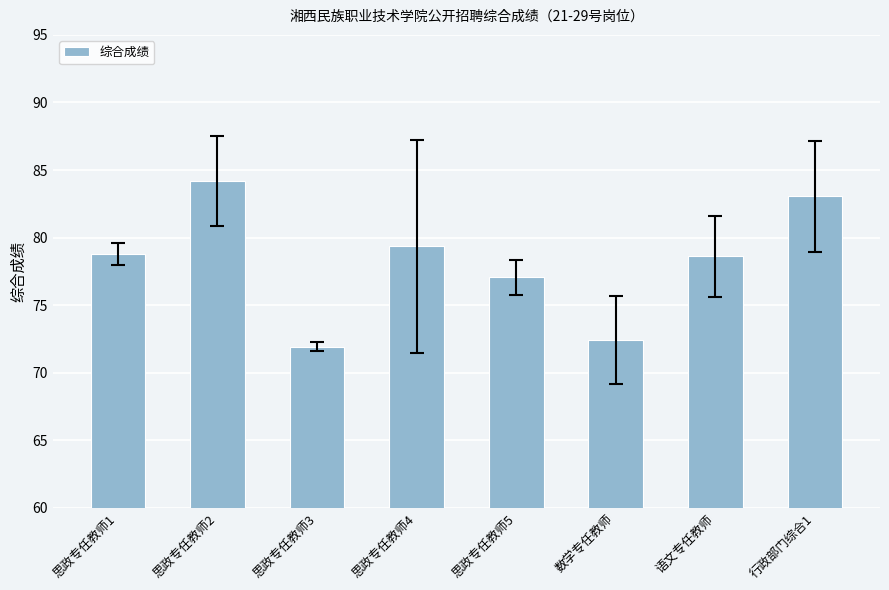

The value at 思政专任教师4 is 79.3. True or false?

True